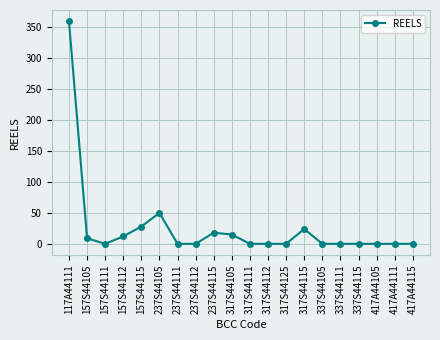

What is the difference between the second highest and second lowest values?

50